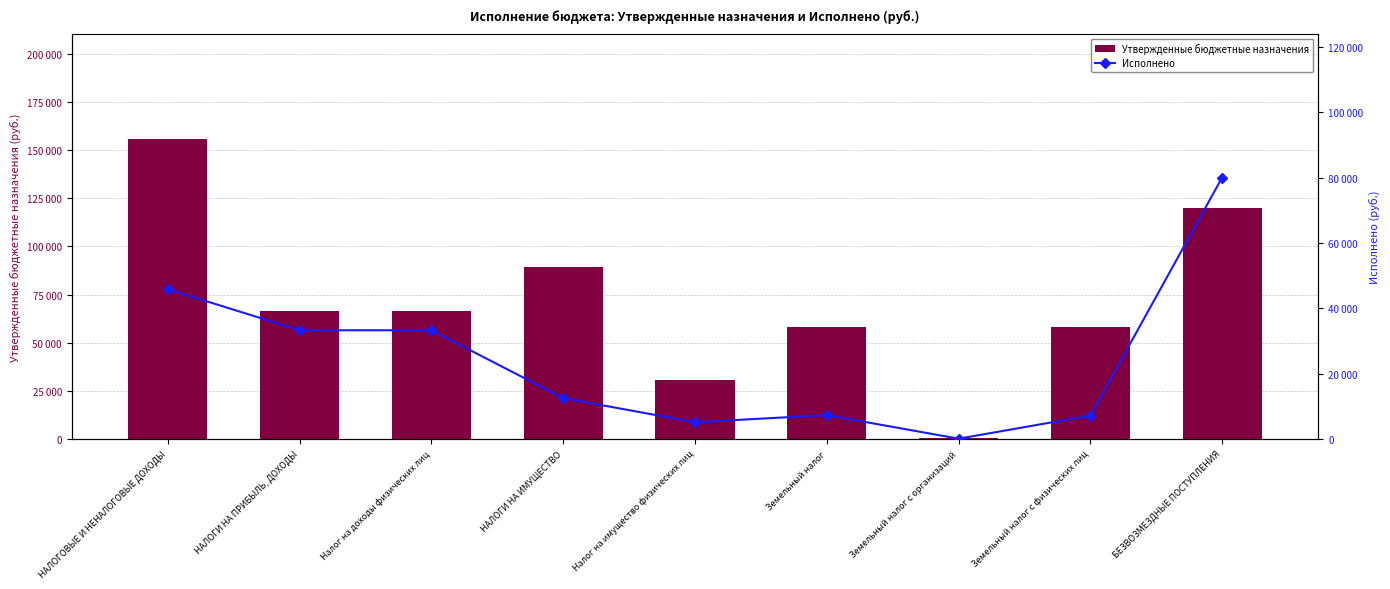

What is the spread (max minus min) of values at Налог на доходы физических лиц?

33298.9